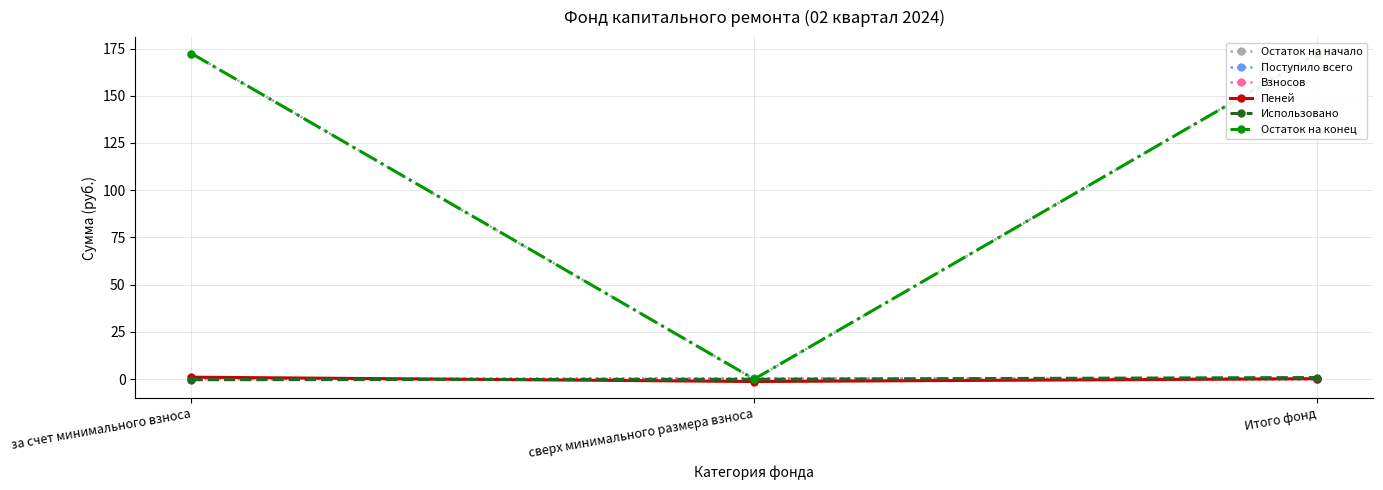

Is the value of Пеней at сверх минимального размера взноса greater than the value of Поступило всего at за счет минимального взноса?

No